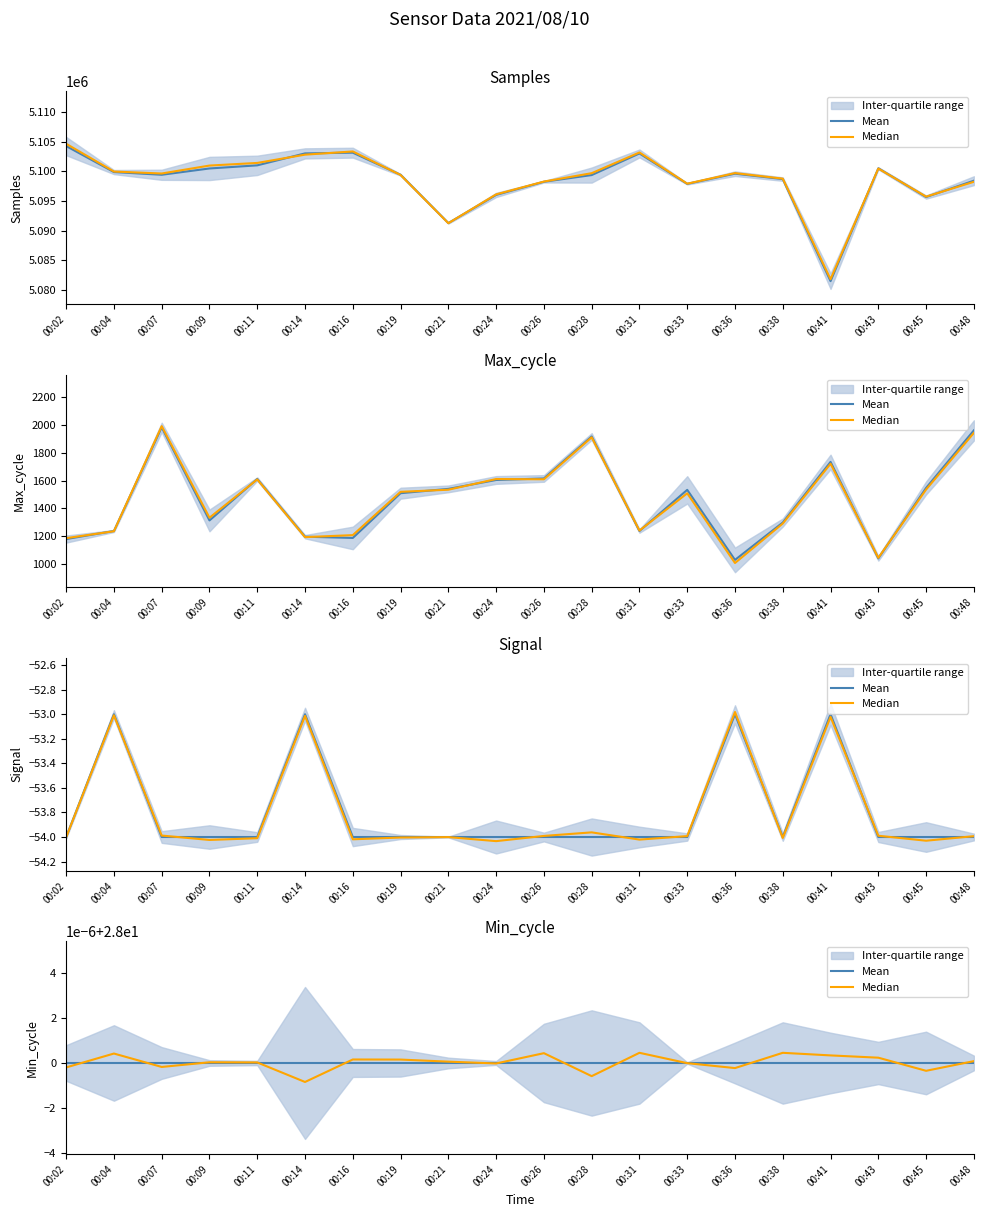

What is the value of the Samples point at the 20th from the left?

5098429